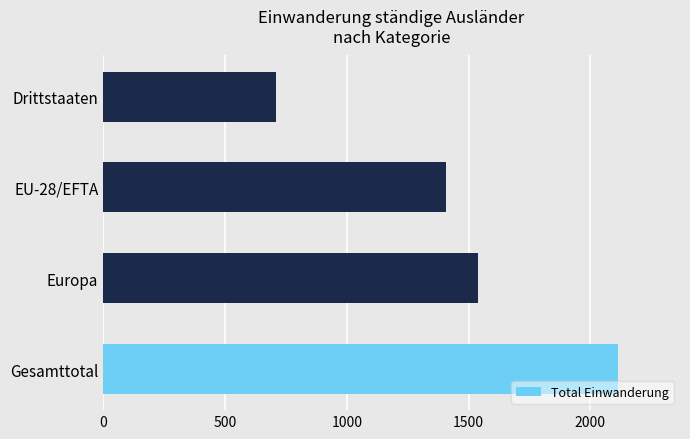

Which has a higher value, Europa or Drittstaaten?

Europa